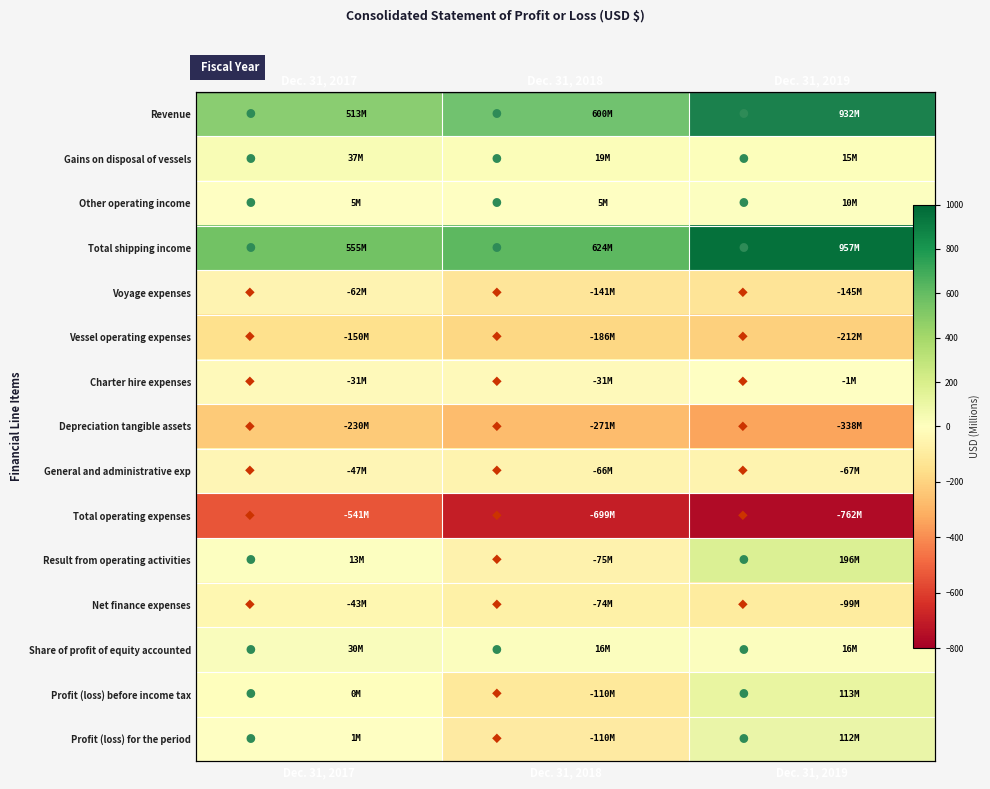

At Dec. 31, 2019, list the series in order from largest to smallest.

Total shipping income, Revenue, Result from operating activities, Profit (loss) before income tax, Profit (loss) for the period, Share of profit of equity accounted, Gains on disposal of vessels, Other operating income, Charter hire expenses, General and administrative exp, Net finance expenses, Voyage expenses, Vessel operating expenses, Depreciation tangible assets, Total operating expenses